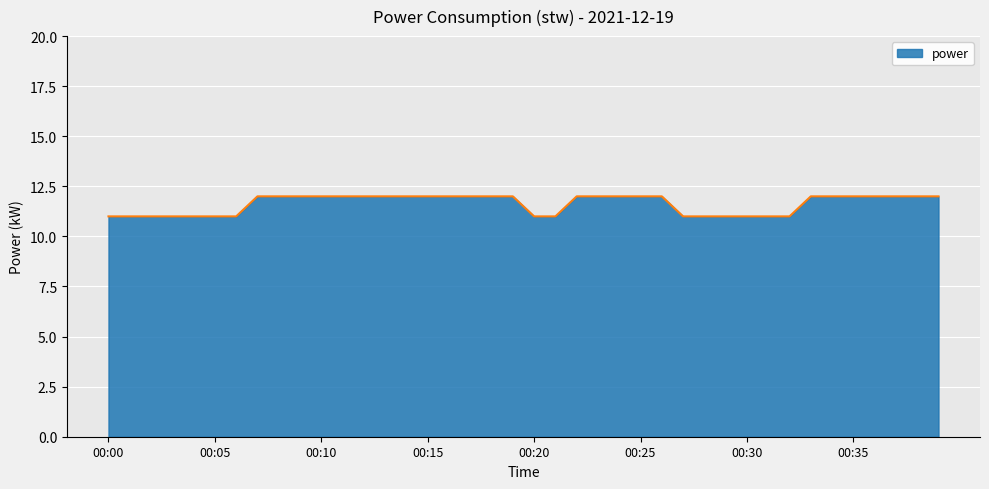

What is the smallest value displayed?

11